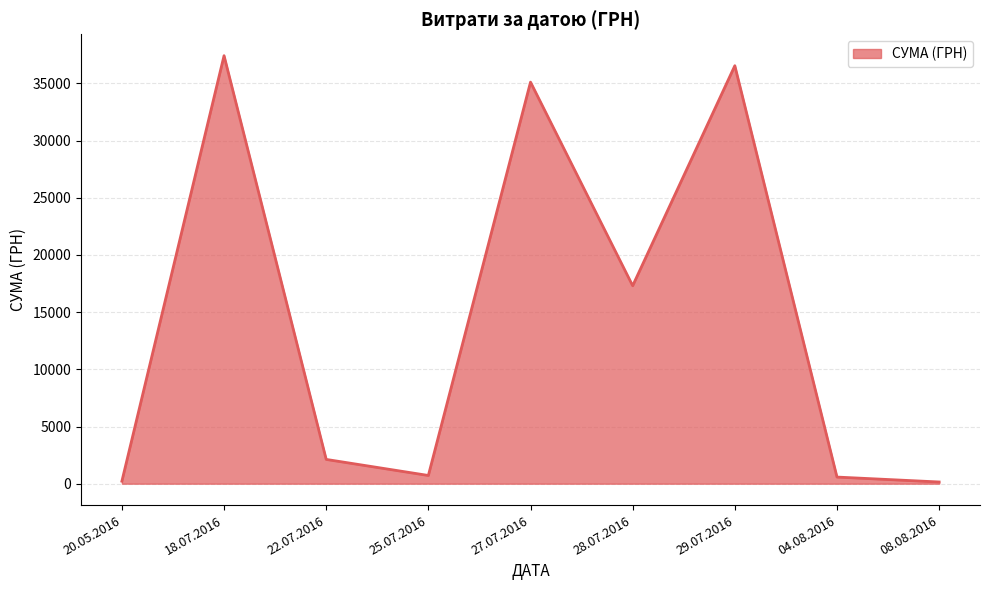

At which category does the data reach its first local peak?

18.07.2016